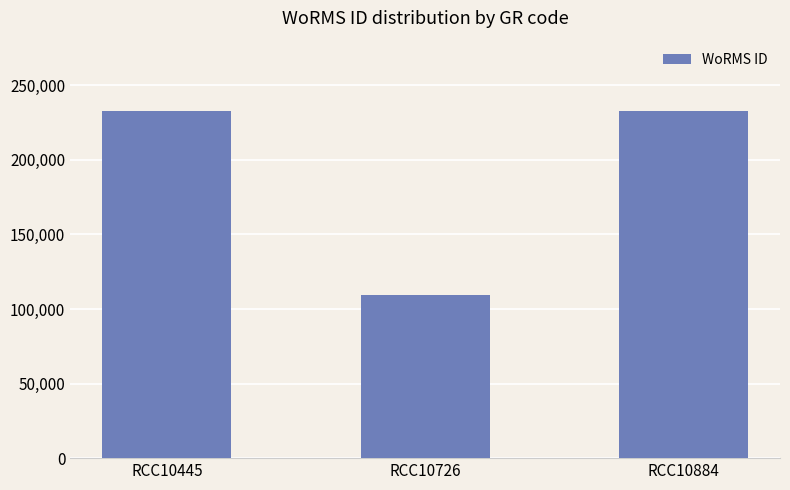

Which category has the lowest value across all series?

RCC10726